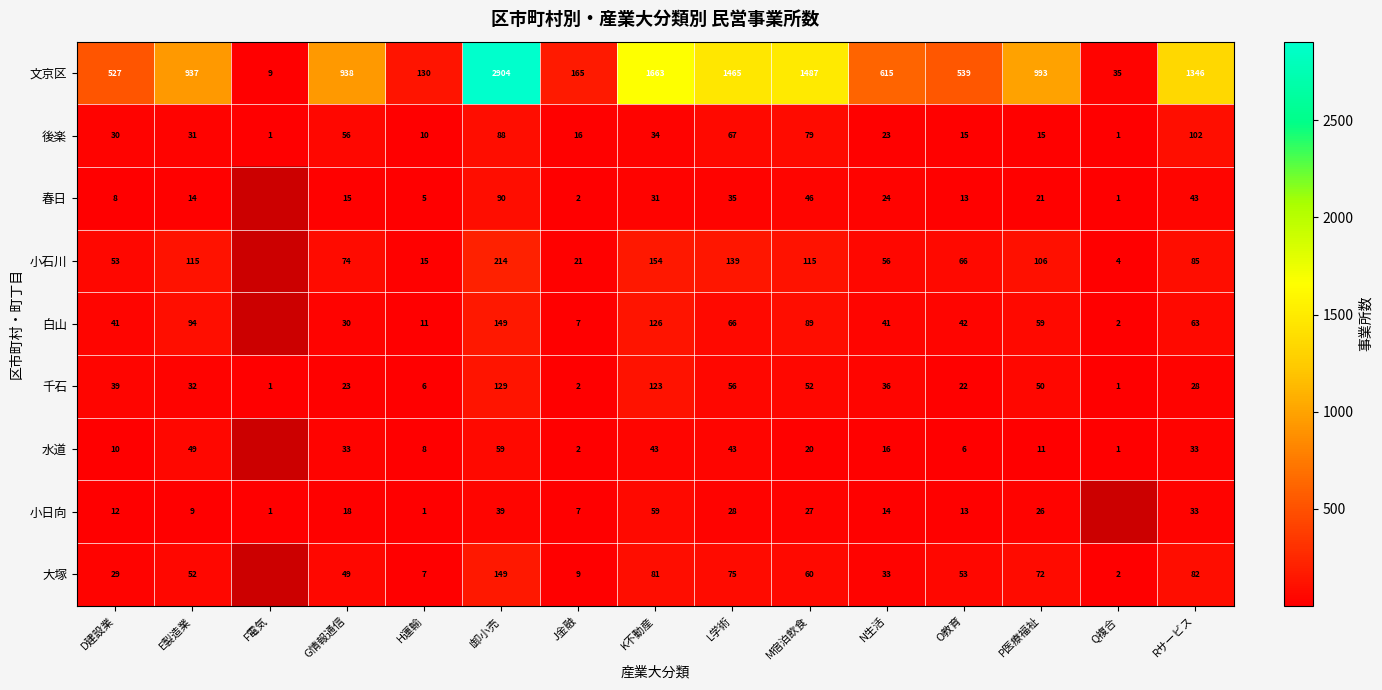

Which label corresponds to the smallest value in the chart?

F電気